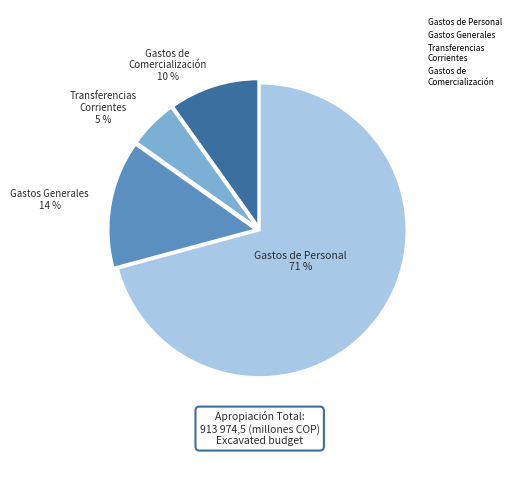

Is there a majority slice in this chart?

Yes